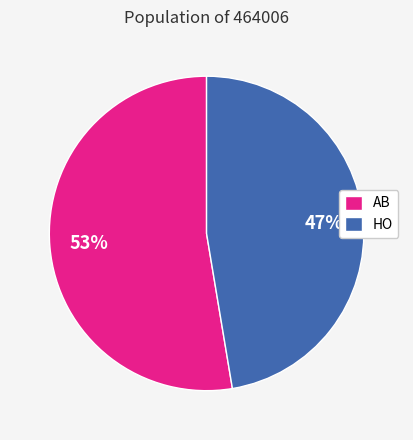

Is it true that AB is 43% of the pie?

False